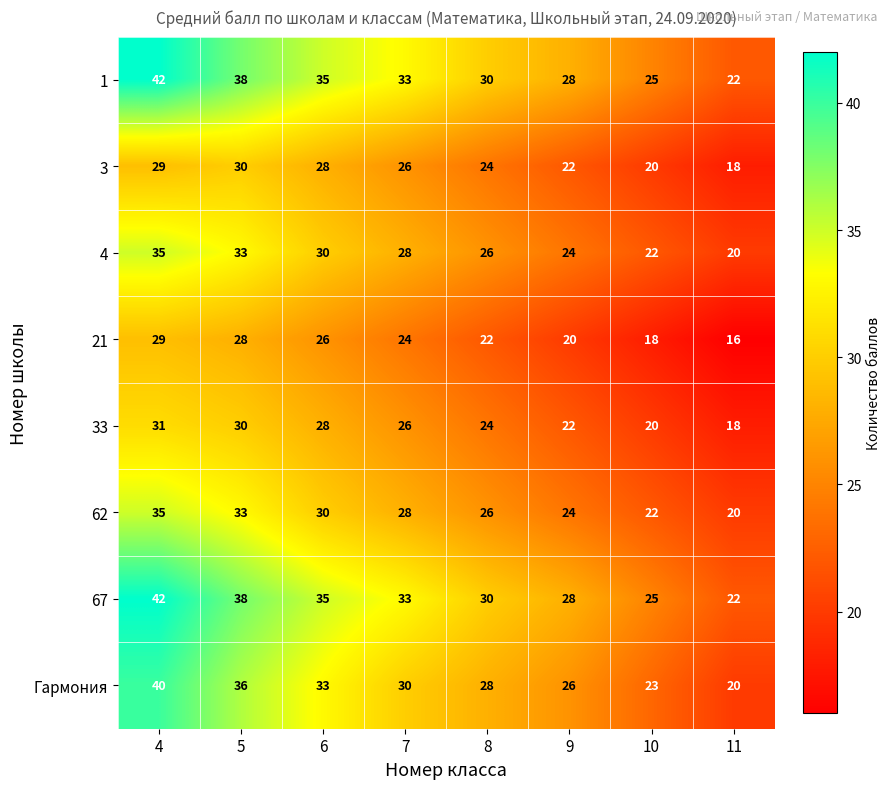

Count the number of categories in the chart.

8